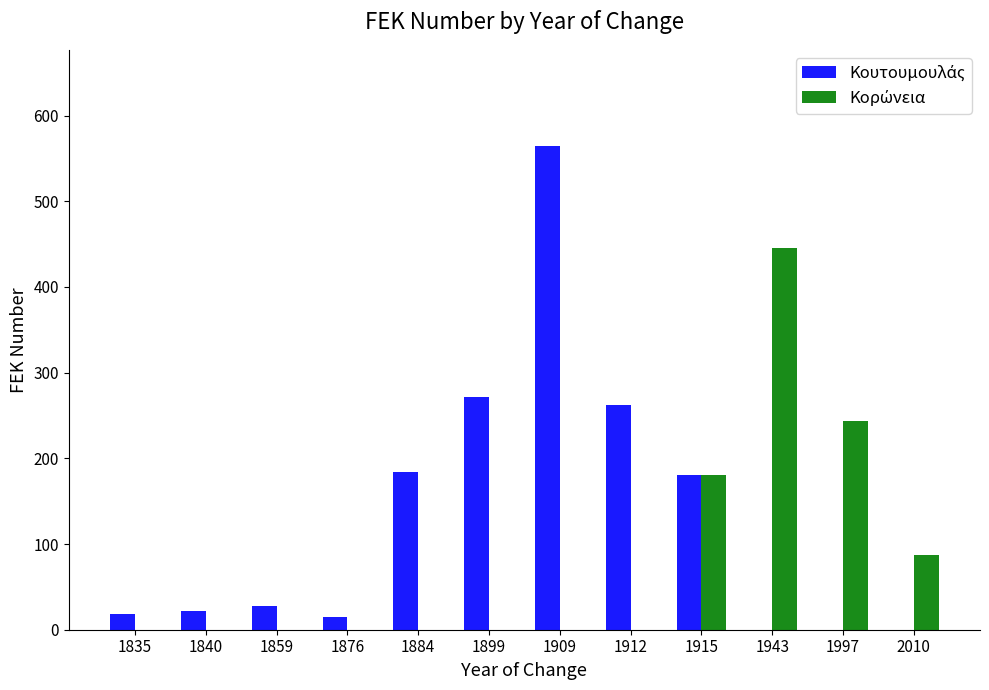

What is the total value across all series at 1859?

28